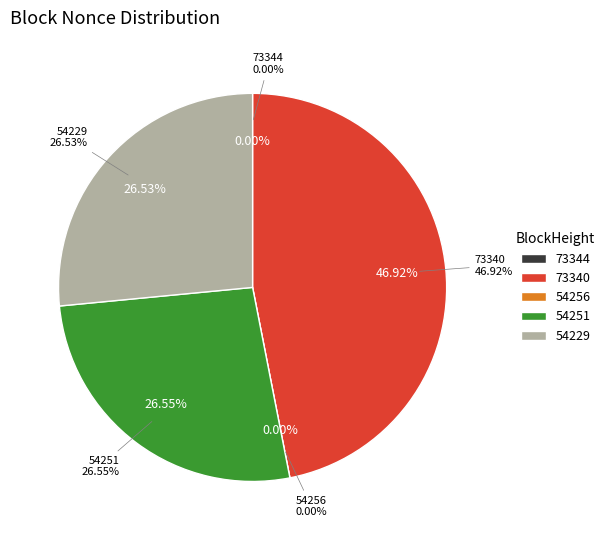

True or false: 54229 accounts for 27% of the total.

True